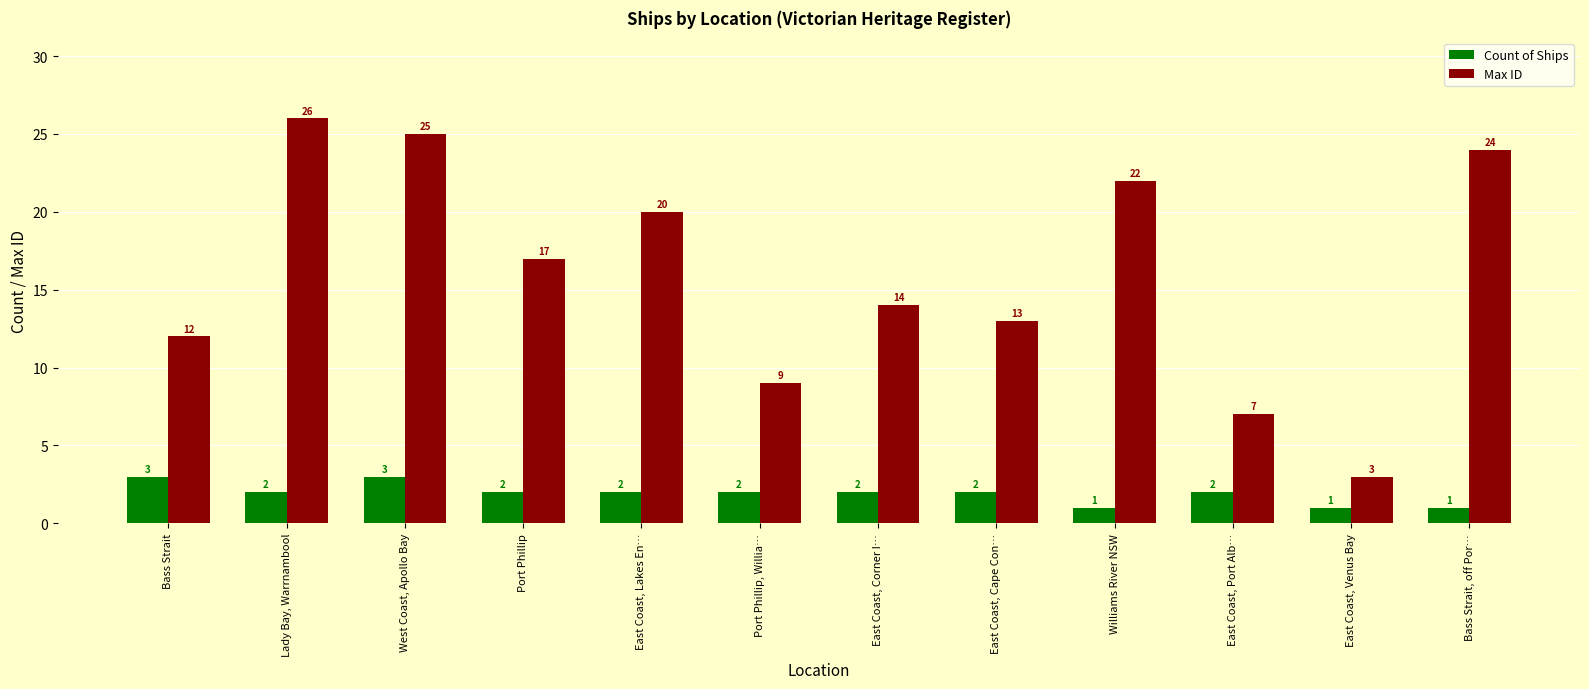

What is the approximate value of Max ID at Port Phillip, Willia…, to the nearest 5?

10